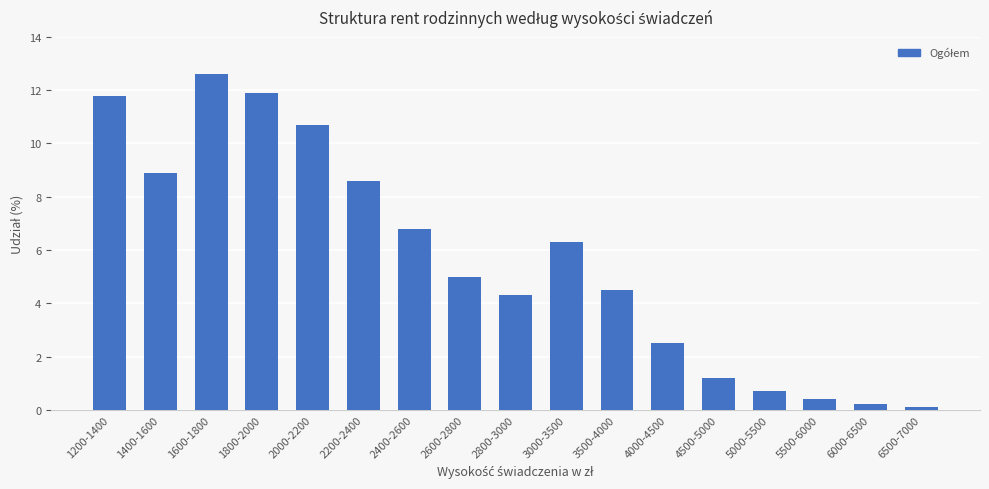

What position from the right is 1600-1800?

15